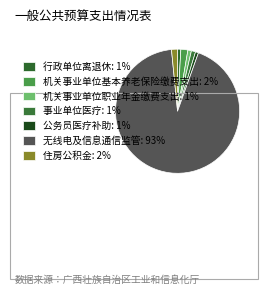

What percentage do 行政单位离退休 and 机关事业单位基本养老保险缴费支出 together represent?

2.7%